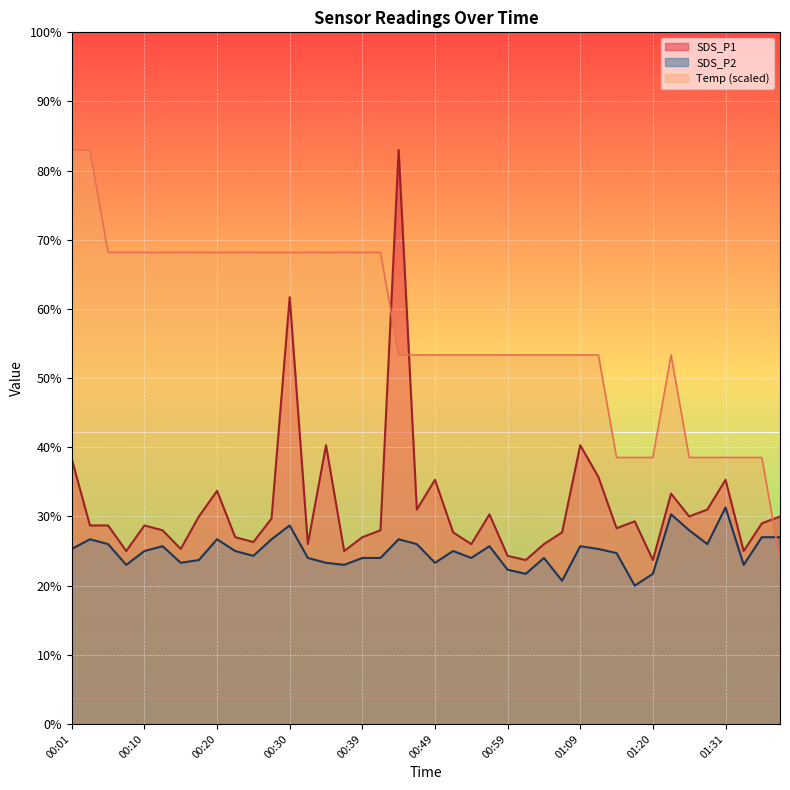

Is it true that Temp equals 5.3 at 00:47?

True